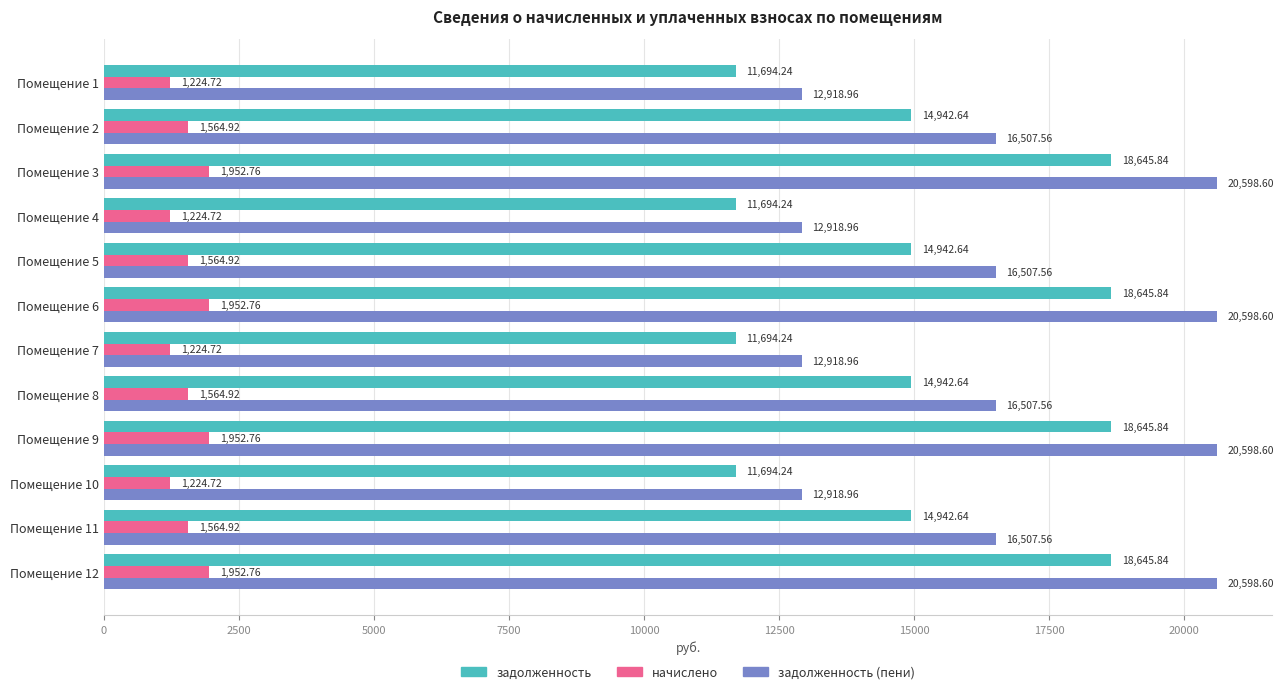

What is the difference between the second highest and minimum values in the начислено series?

728.0